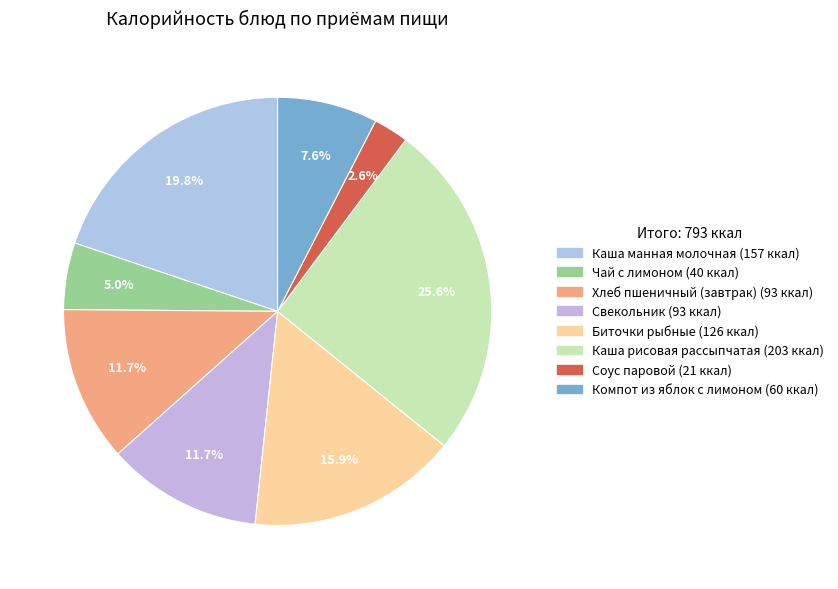

Rank the categories by value from highest to lowest.

Каша рисовая рассыпчатая, Каша манная молочная, Биточки рыбные, Хлеб пшеничный (завтрак), Свекольник, Компот из яблок с лимоном, Чай с лимоном, Соус паровой